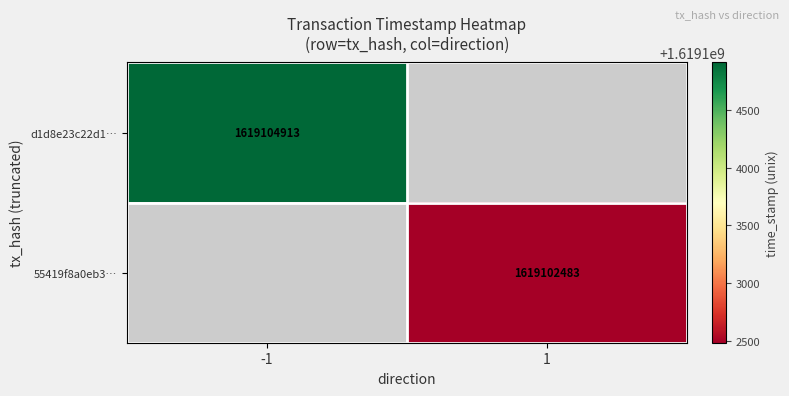

How many series are shown in this chart?

2